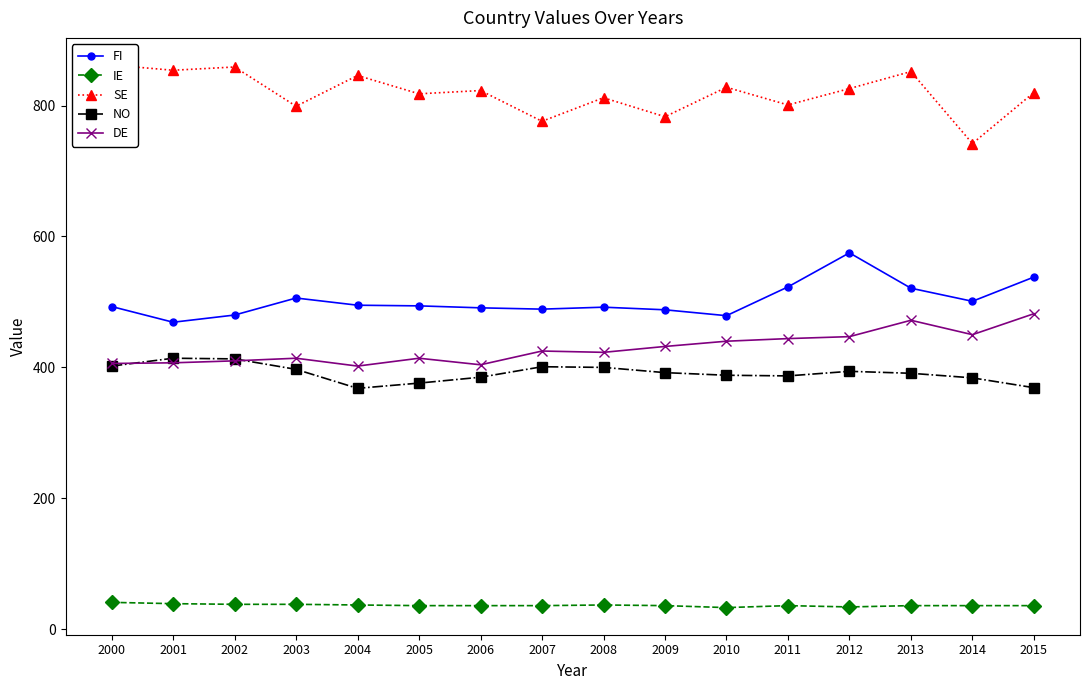

Which category has the highest value in the IE series?

2000